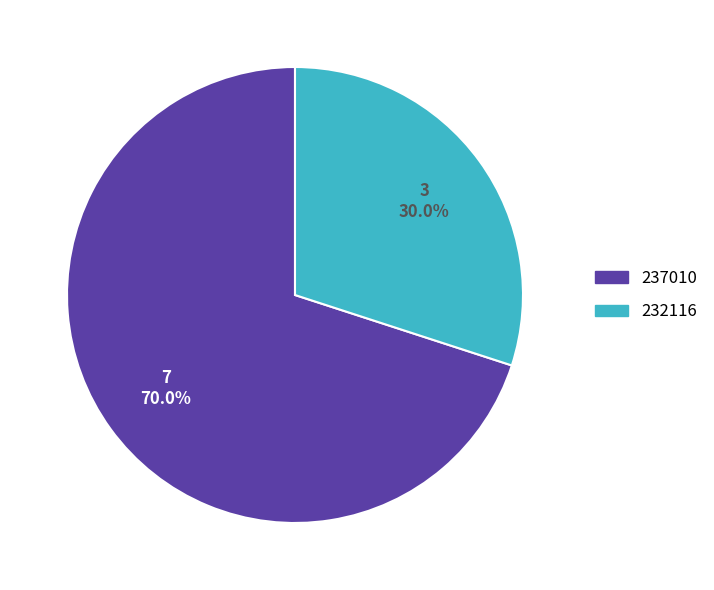

What is the ratio of the value at 237010 to the value at 232116?

2.3